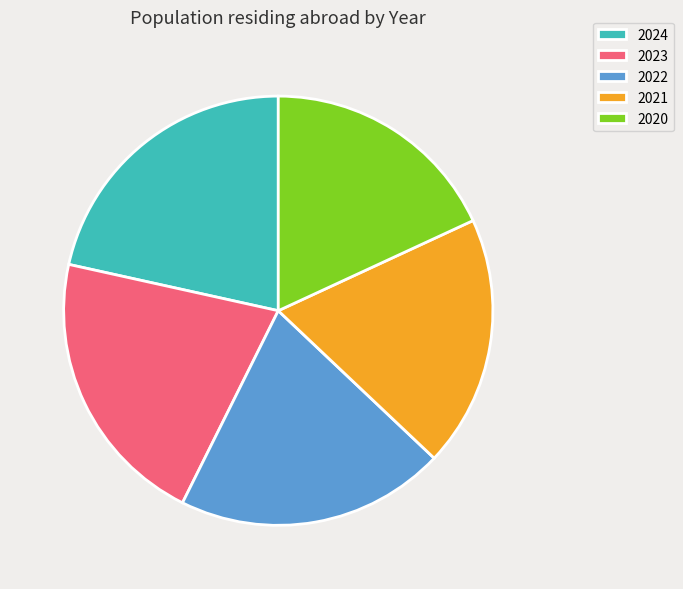

Do 2023 and 2022 together represent more than half of the pie?

No